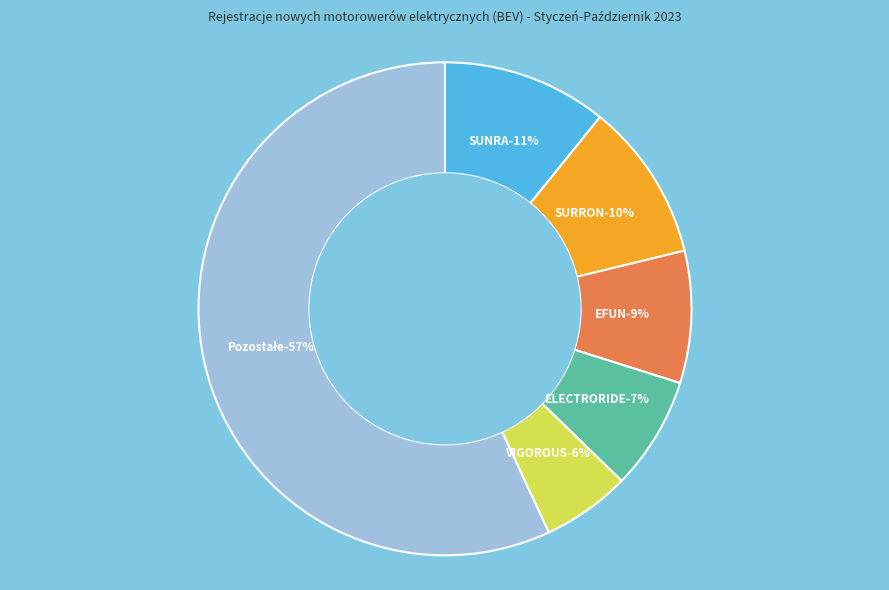

To the nearest percent, what is the combined percentage of EFUN and SURRON?

19%